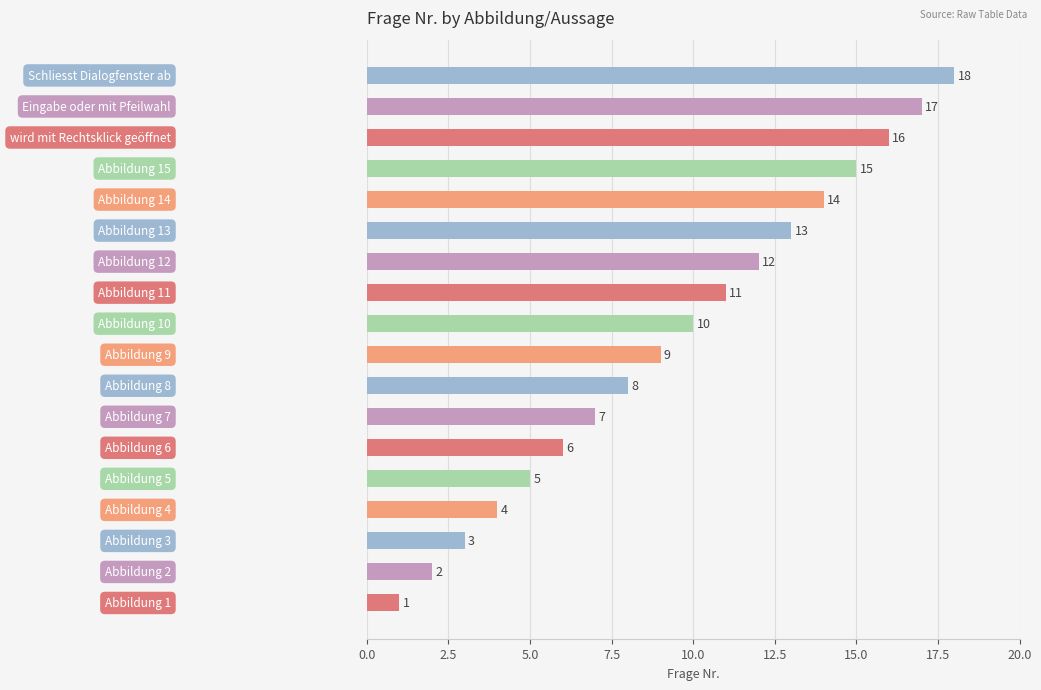

What is the average value?

10